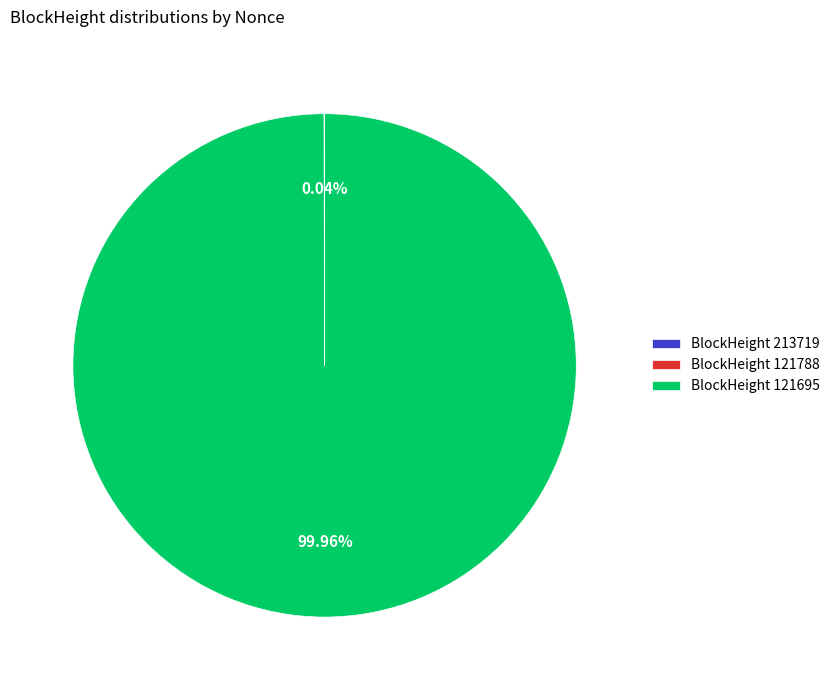

Which slice represents more than half of the pie?

BlockHeight 121695